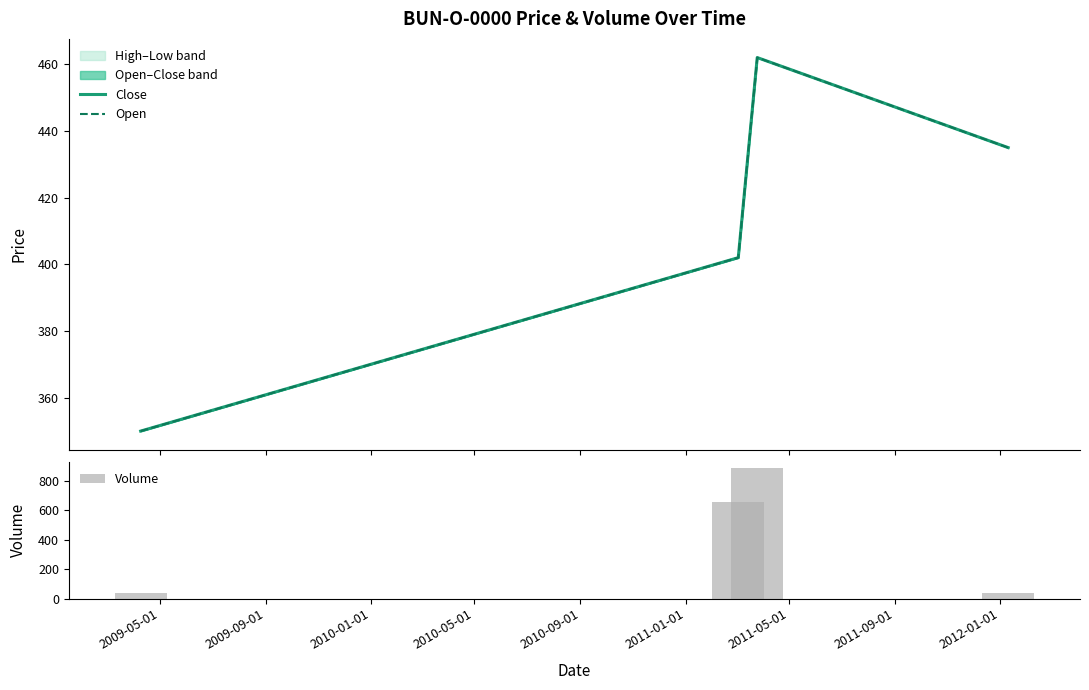

What is the maximum value for Volume?

885